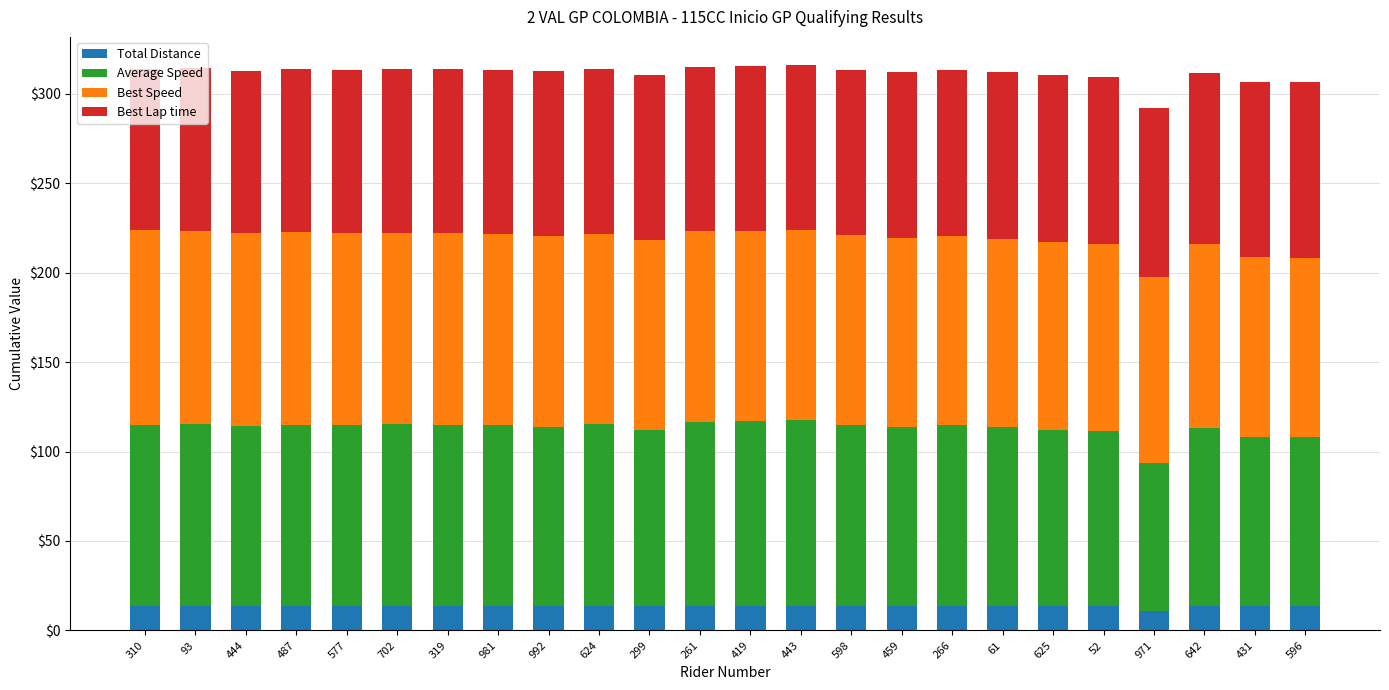

What is the total value across all series at 981?

313.5